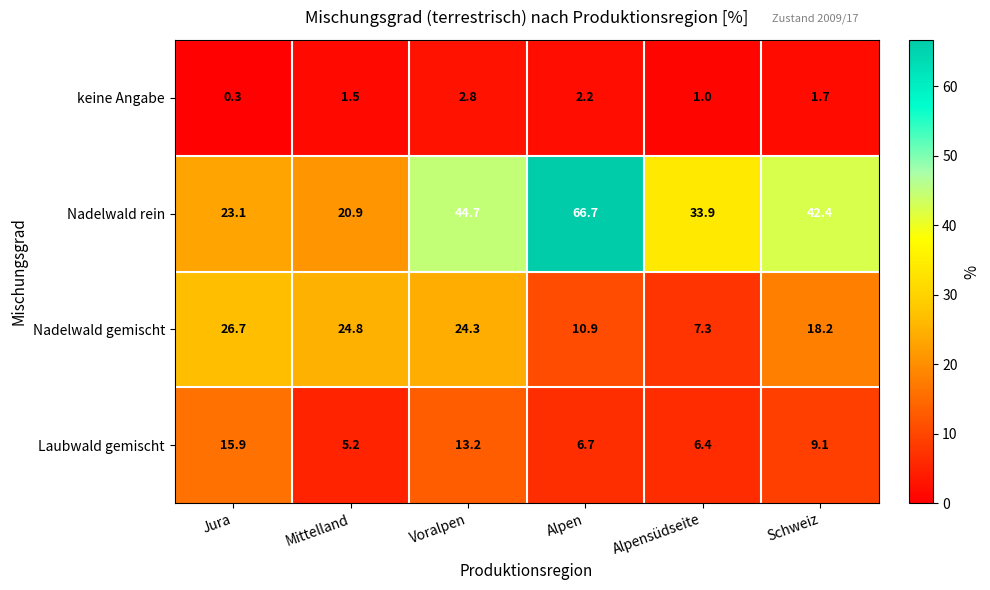

How many values in the Nadelwald rein series exceed 42?

3